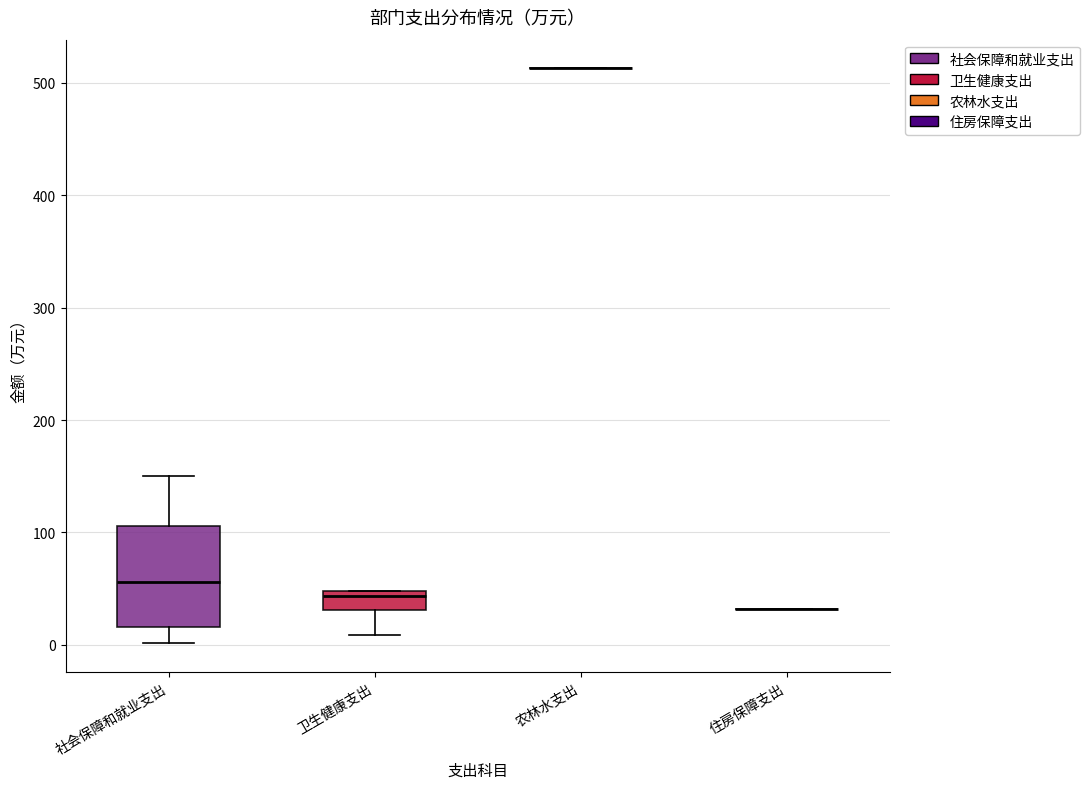

Reading left to right, read every box against the y-axis: the position of its median line, the range the box covers, and the ends of its whiskers. The values are not printed on the chart, so give them approximately, as read against the axis.

社会保障和就业支出: median 60, box 20 to 110, whiskers 0 to 150
卫生健康支出: median 40, box 30 to 50, whiskers 10 to 50
农林水支出: box collapsed to a line at 510, whiskers 510 to 510
住房保障支出: box collapsed to a line at 30, whiskers 30 to 30